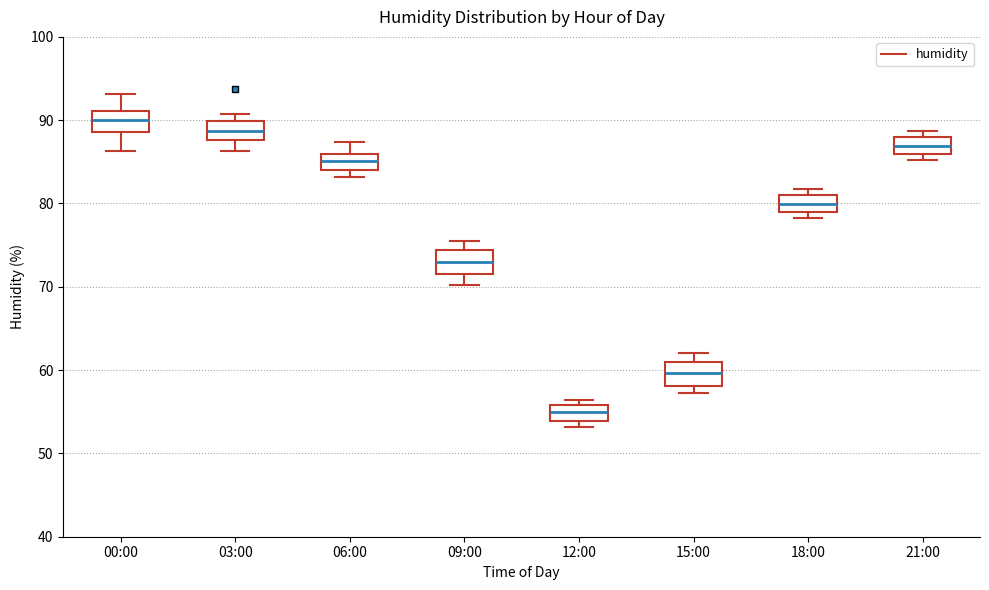

Which box has the highest median line?

00:00